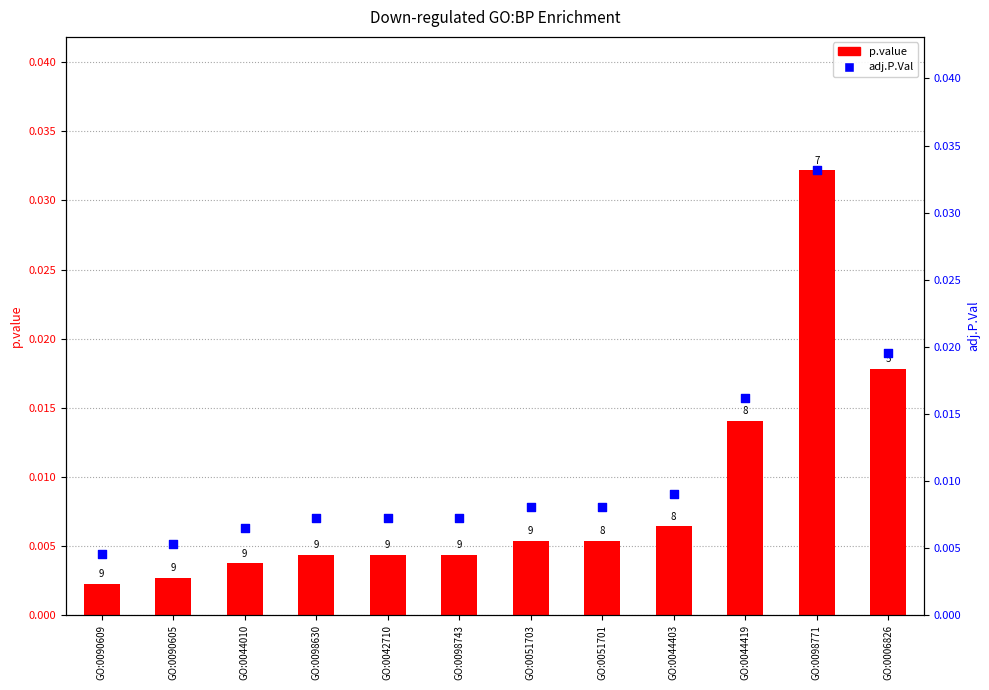

At which category is the sum across all series the highest?

GO:0098771